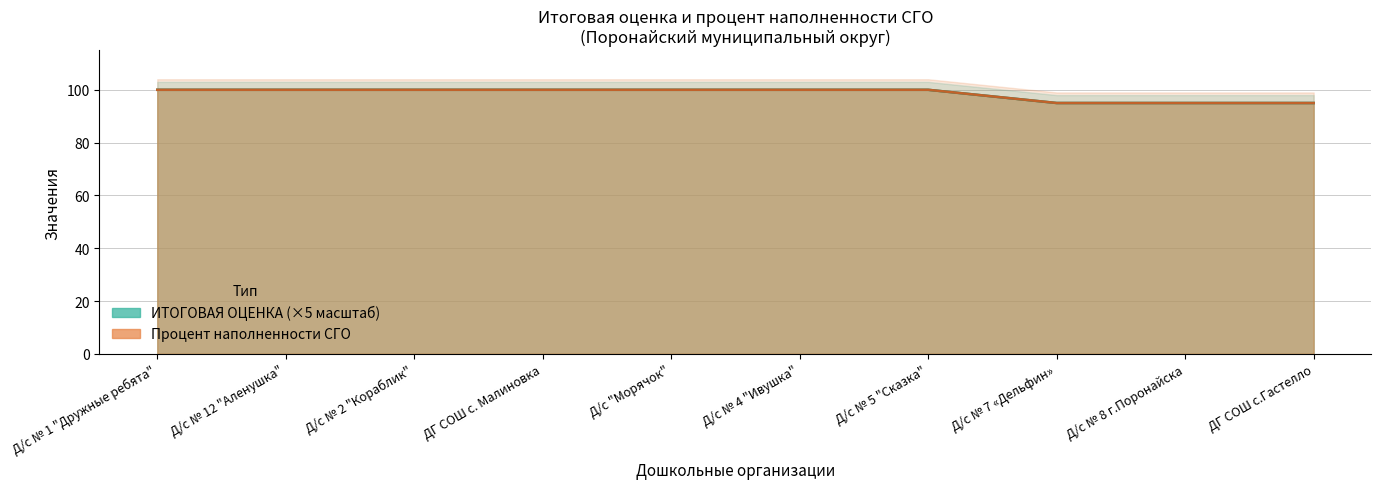

True or false: ИТОГОВАЯ ОЦЕНКА and Процент наполненности СГО cross at least once.

False